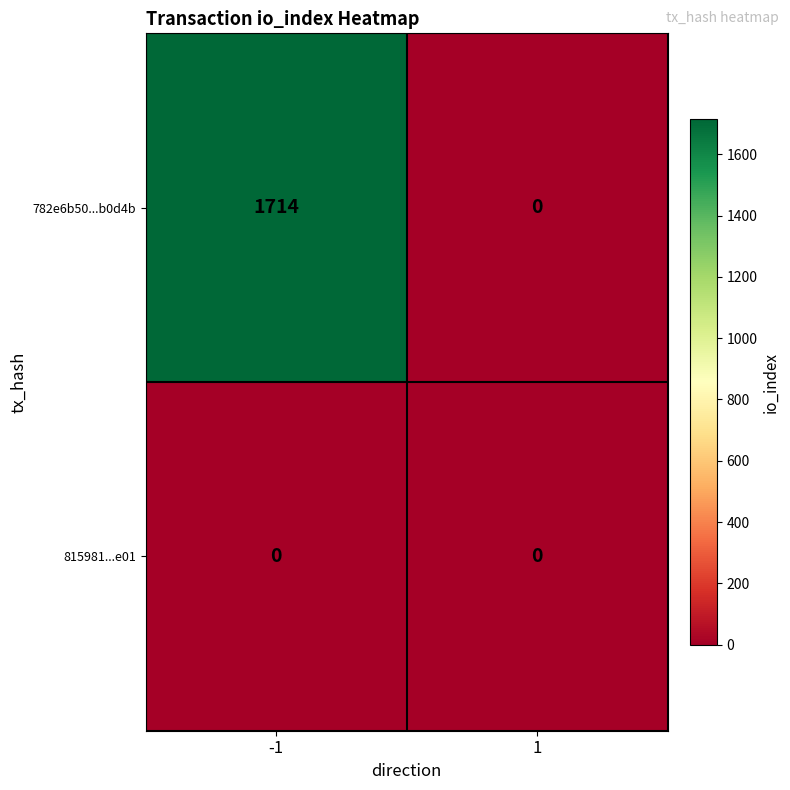

Reading left to right, what are all the values shown in this chart?

782e6b50...b0d4b: 1714	0
815981...e01: 0	0